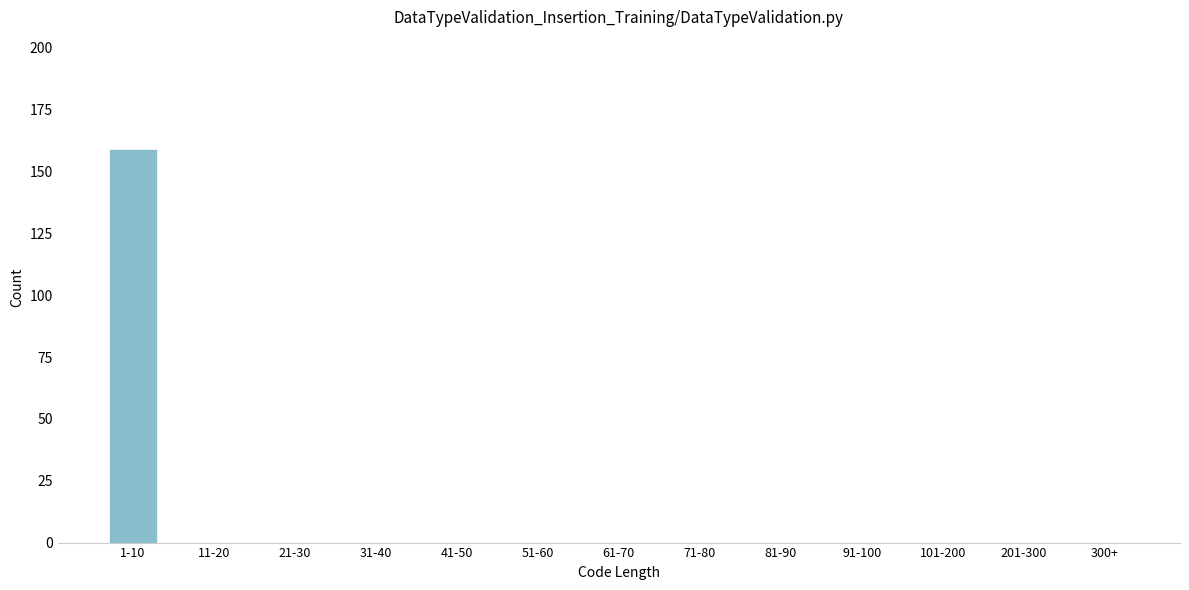

What is the maximum value shown in the chart?

159